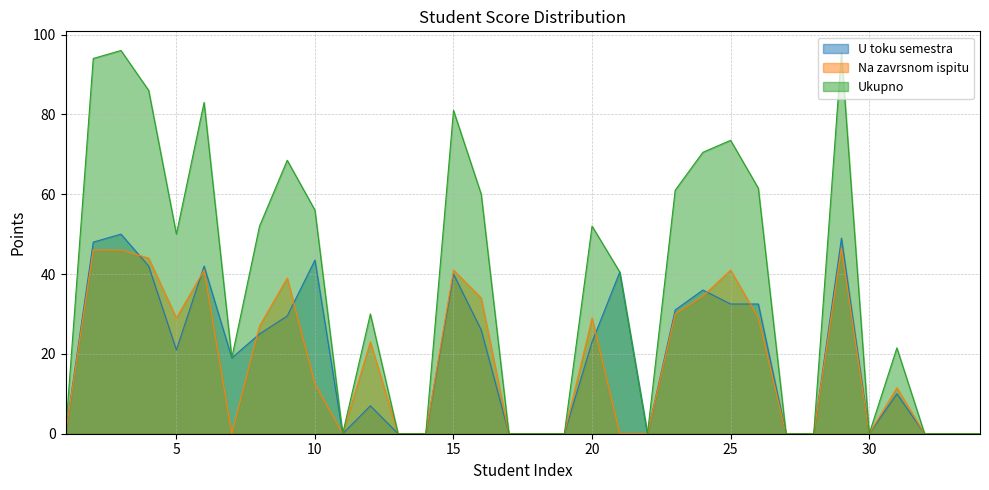

True or false: Ukupno and U toku semestra cross at least once.

False